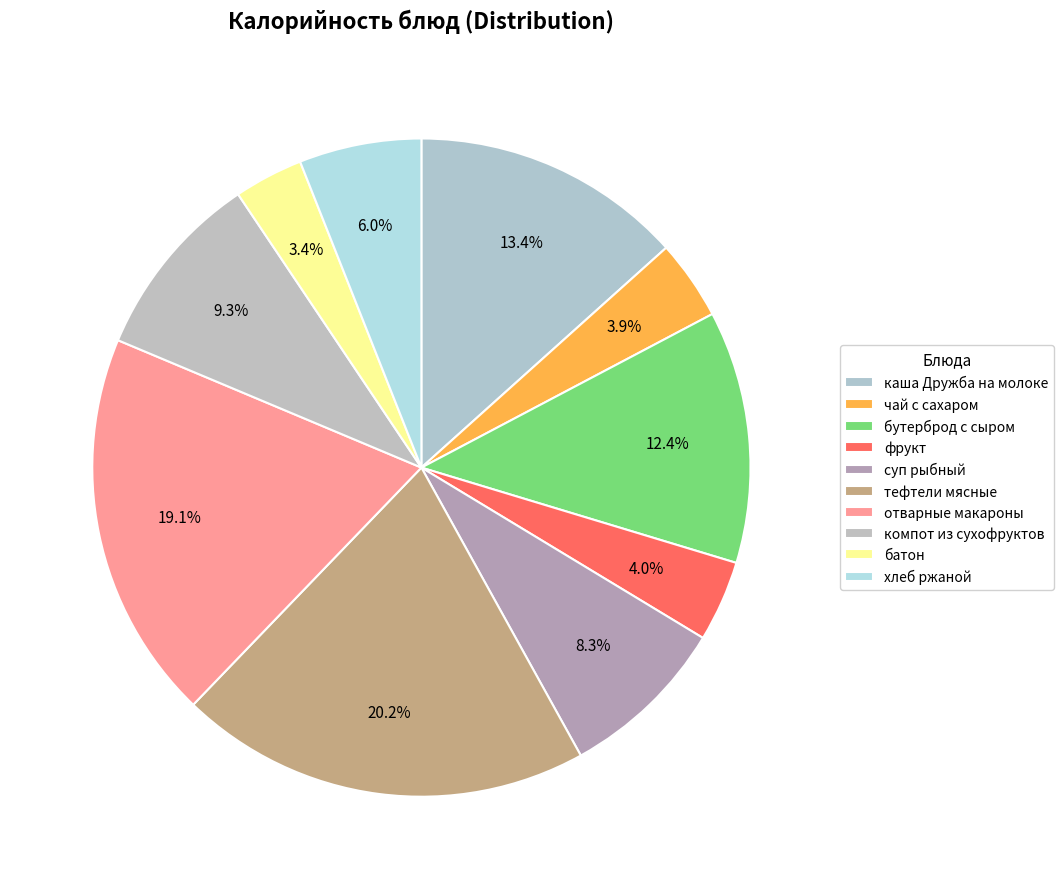

How many segments does this pie chart have?

10